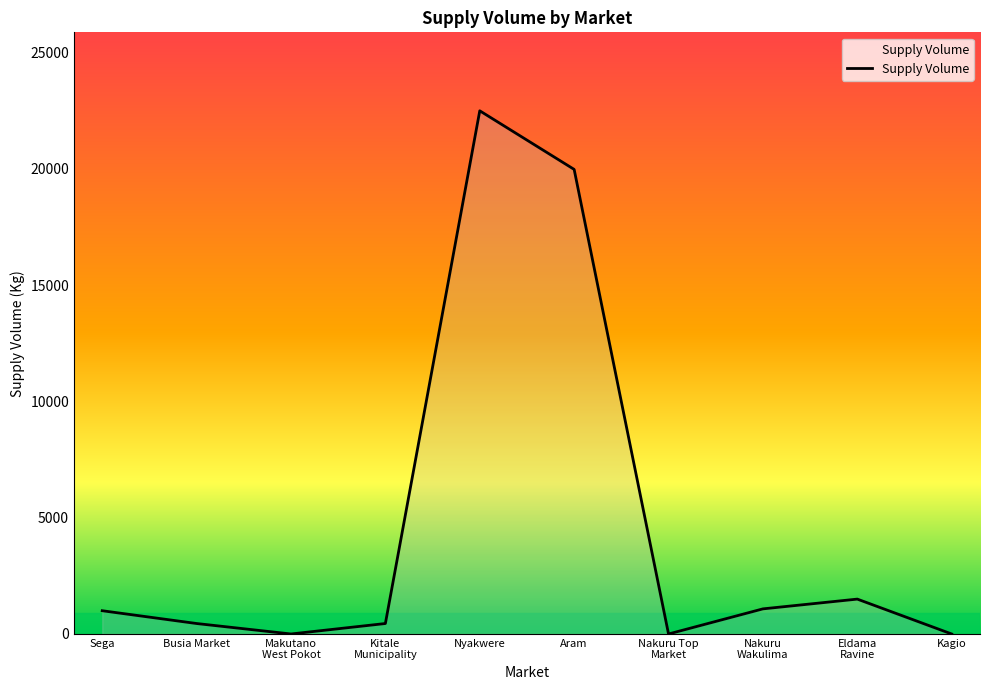

The value at Kagio is 11078. True or false?

False